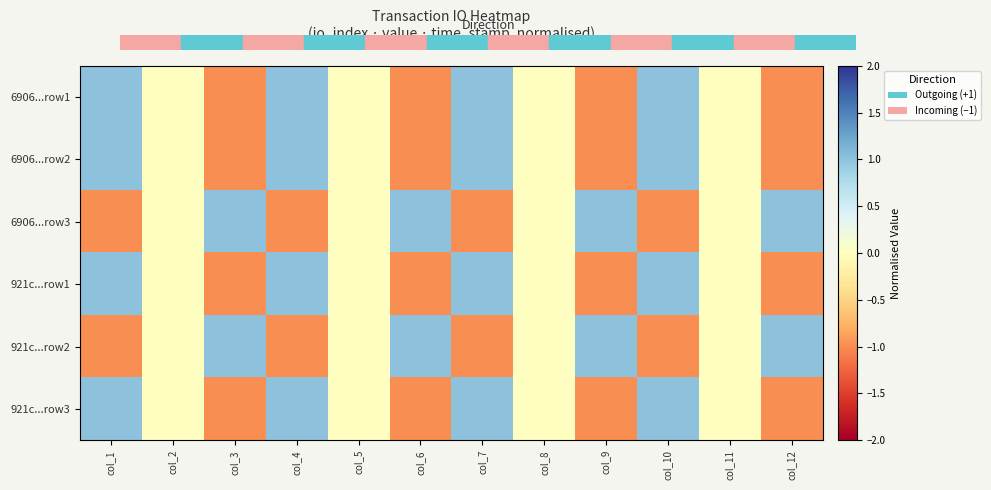

What is the maximum value shown in the chart?

1